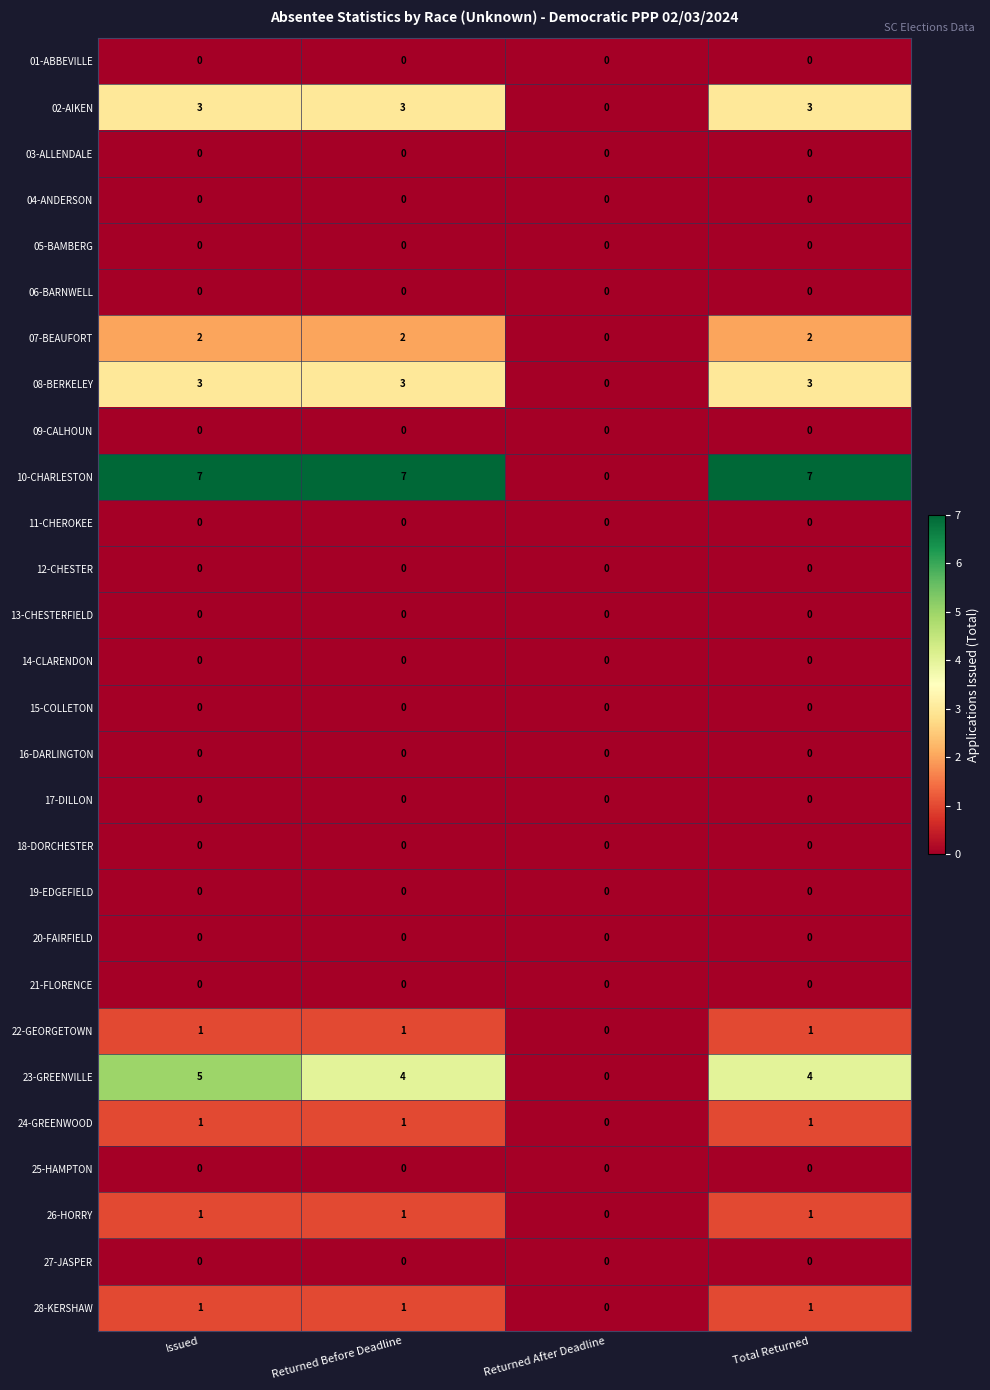

Between Issued and Returned Before Deadline, which series saw the biggest shift?

23-GREENVILLE